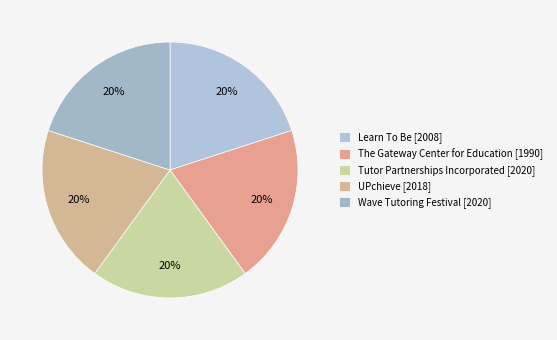

Does Wave Tutoring Festival account for over 50% of the chart?

No